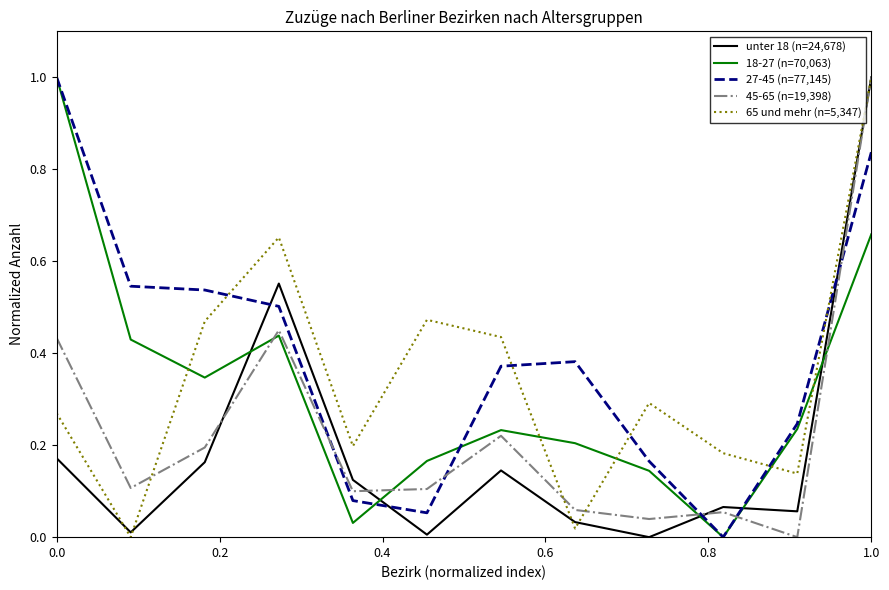

What is the maximum value shown in the chart?

1.0